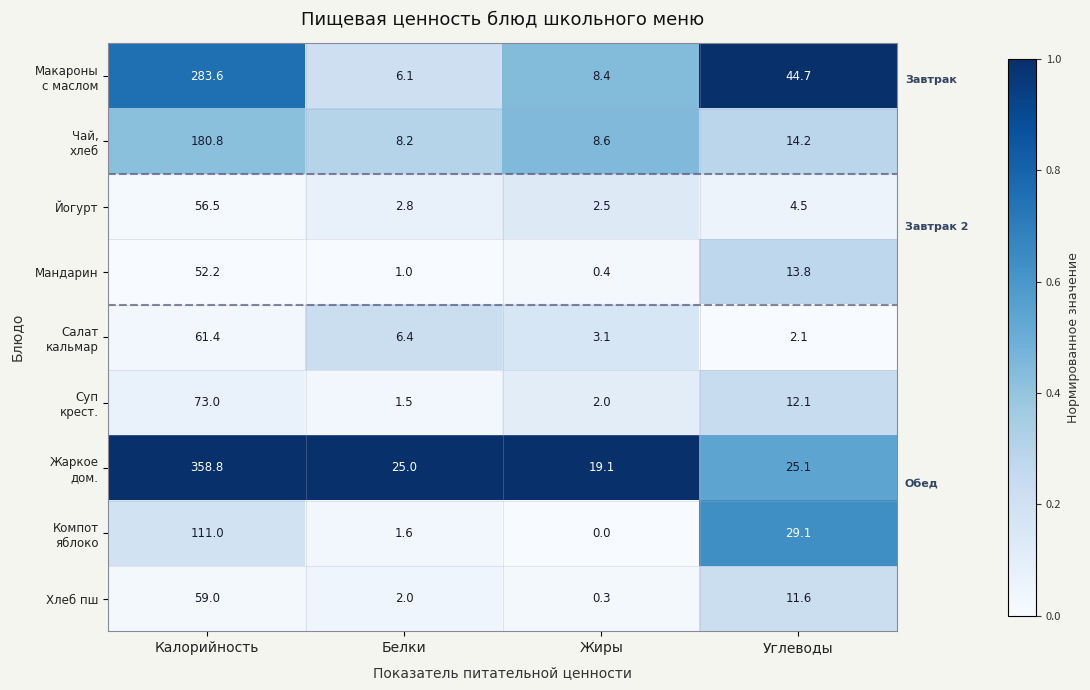

What is the difference between the highest and lowest values at Углеводы?

42.6